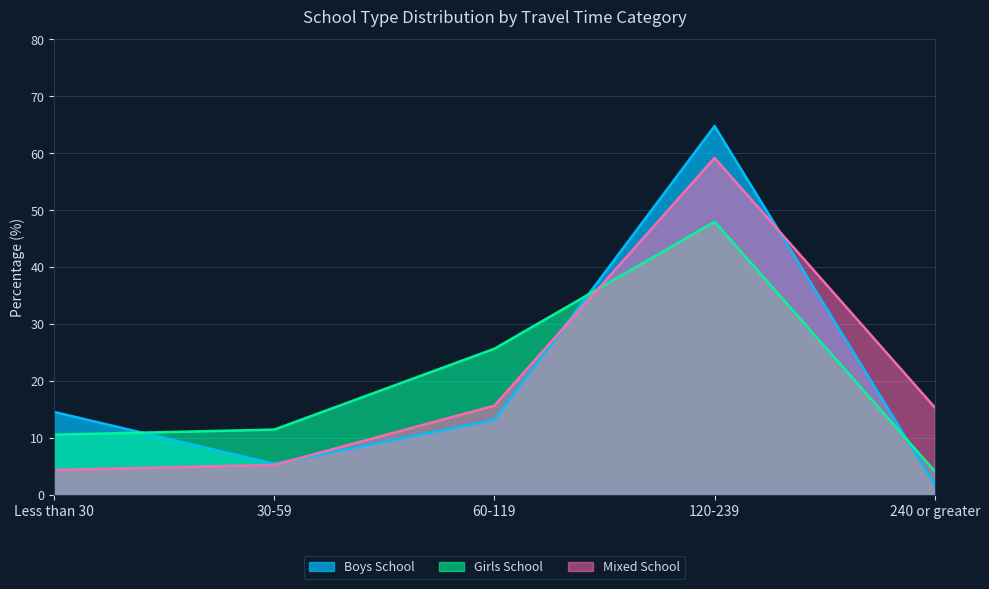

Is it true that Boys School equals 5.5 at 30-59?

True